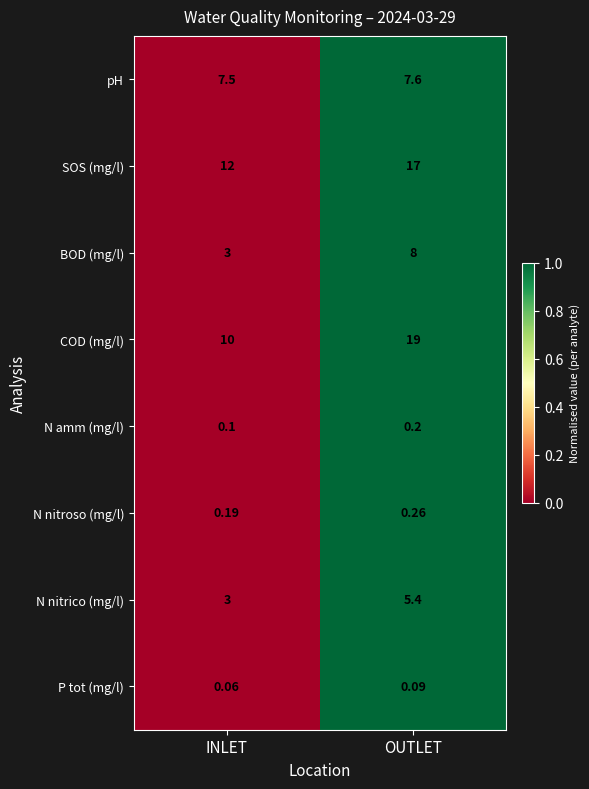

Is the value of SOS (mg/l) at INLET greater than the value of N amm (mg/l) at INLET?

Yes